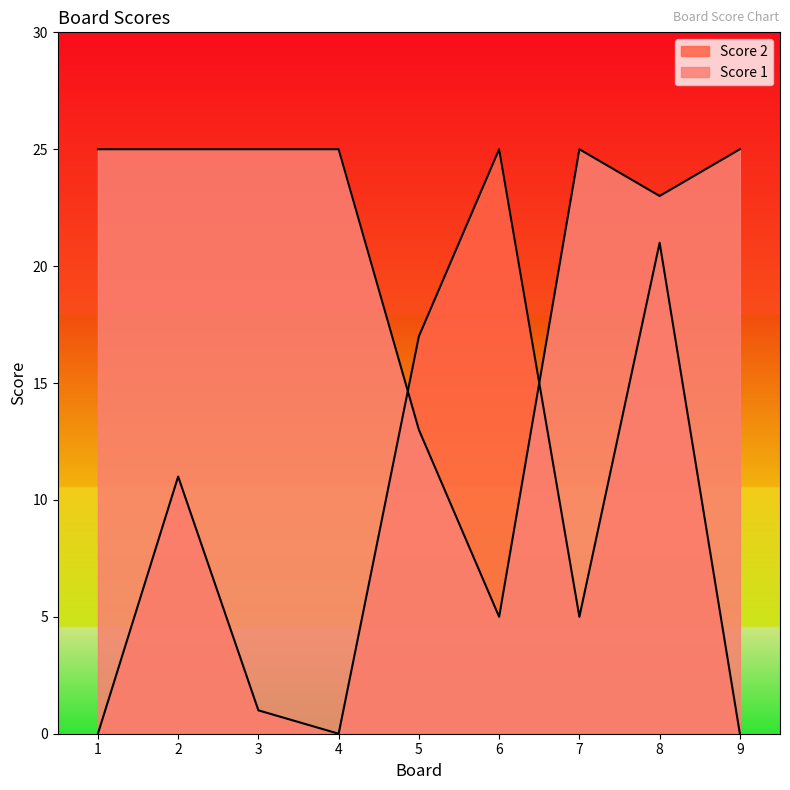

At which category is the sum across all series the highest?

8